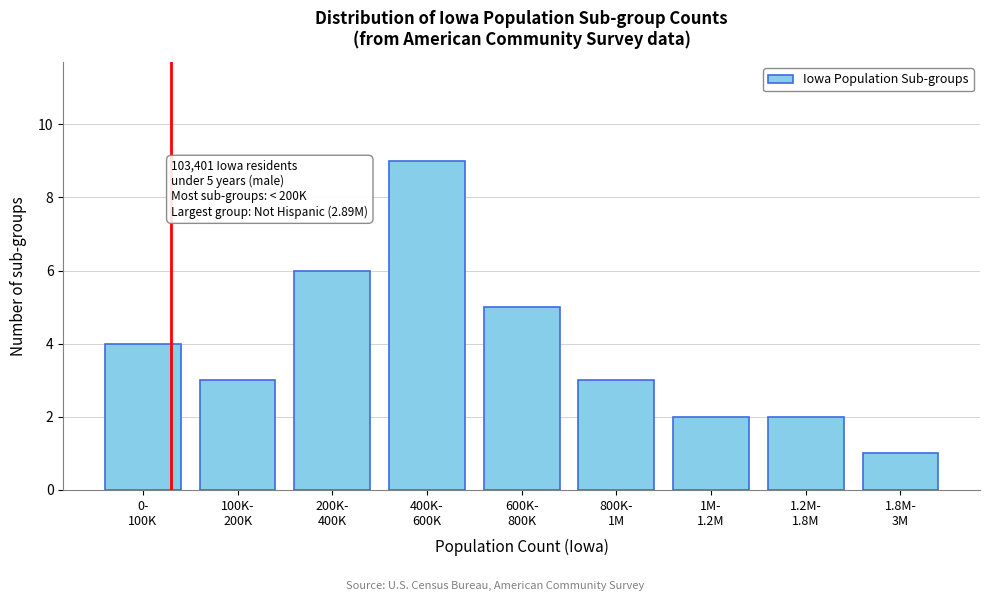

Reading right to left, what are all the values shown in this chart?

1	2	2	3	5	9	6	3	4